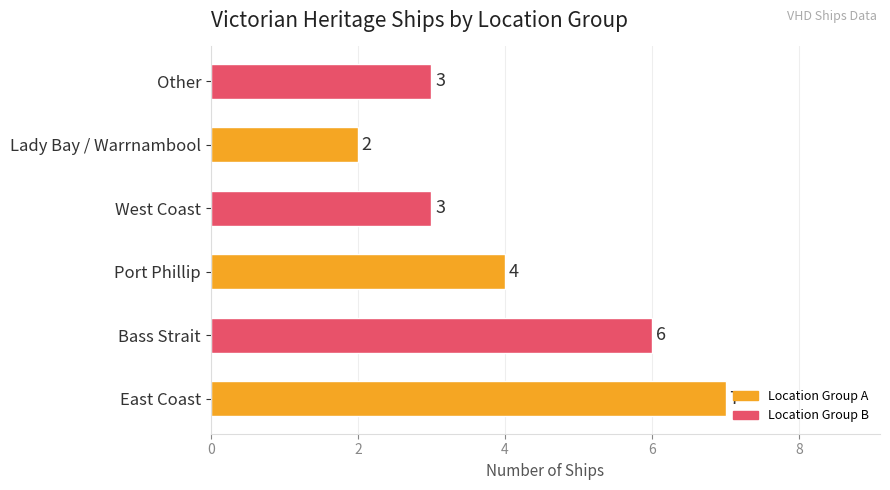

Are the bars horizontal?

Yes